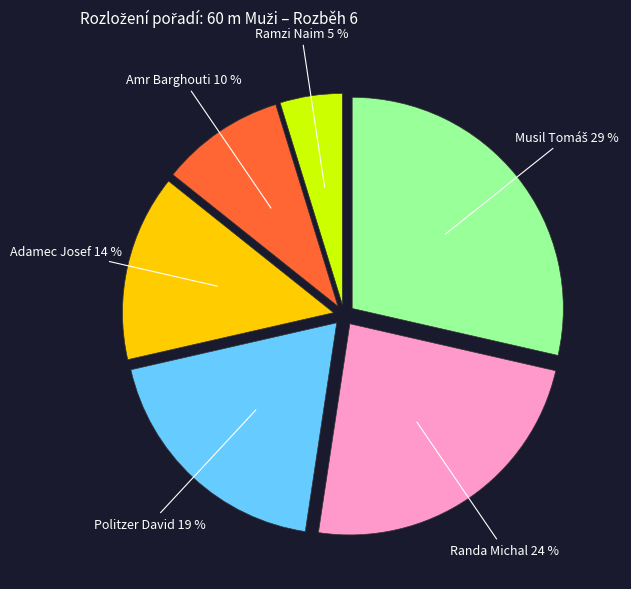

How many segments does this pie chart have?

6